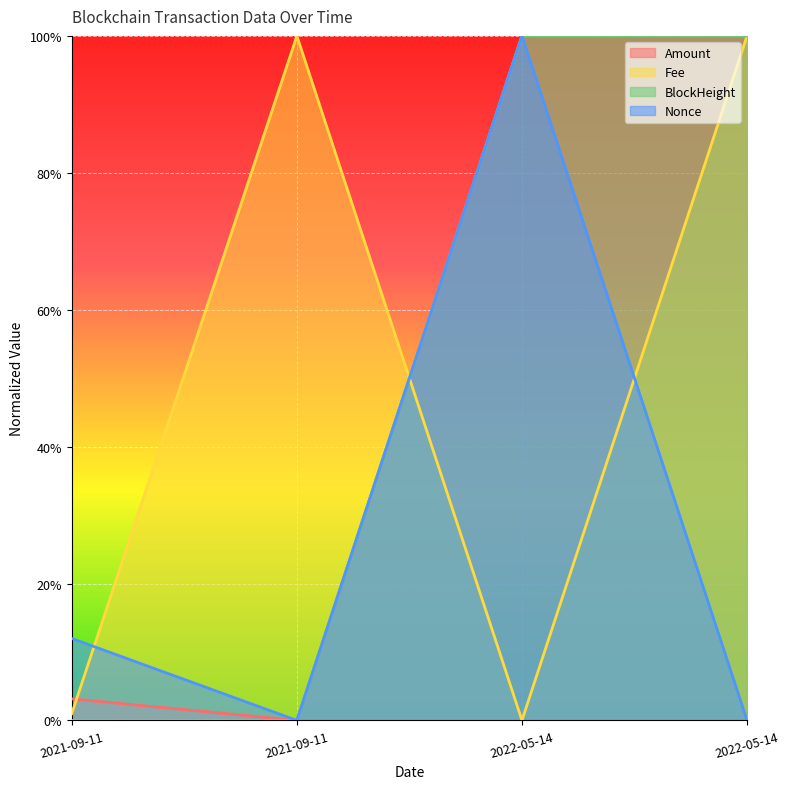

How many values in the Fee series are below 1?

2